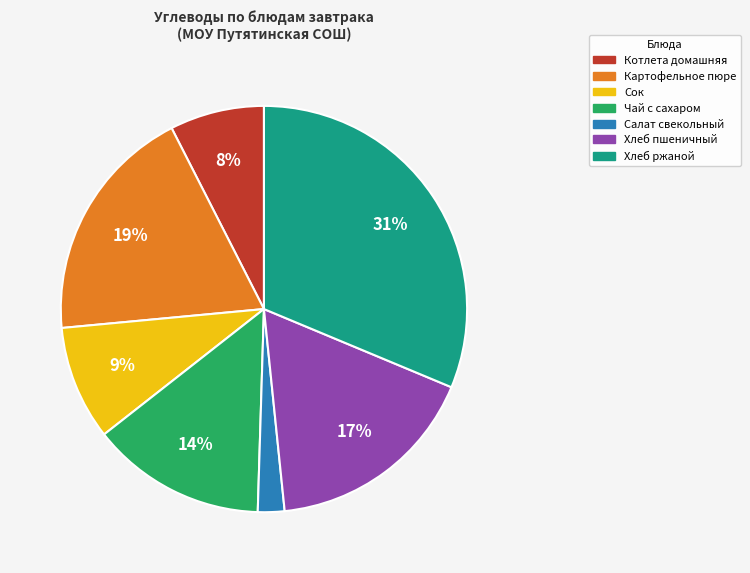

To the nearest percent, what is the combined percentage of Салат свекольный and Хлеб ржаной?

33%